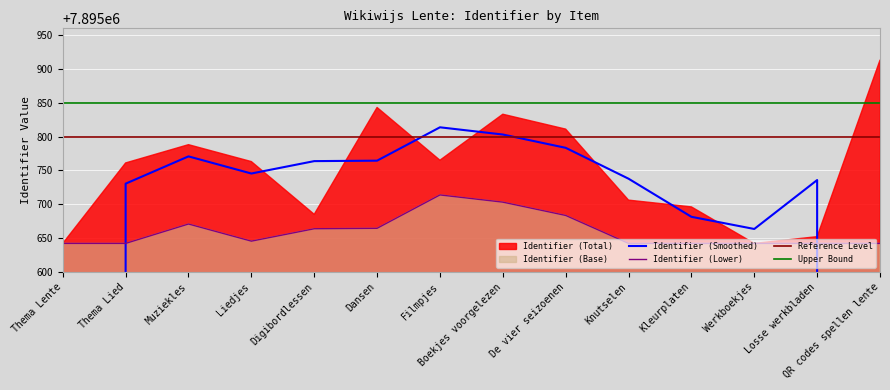

What is the label of the 10th point from the left?

Knutselen